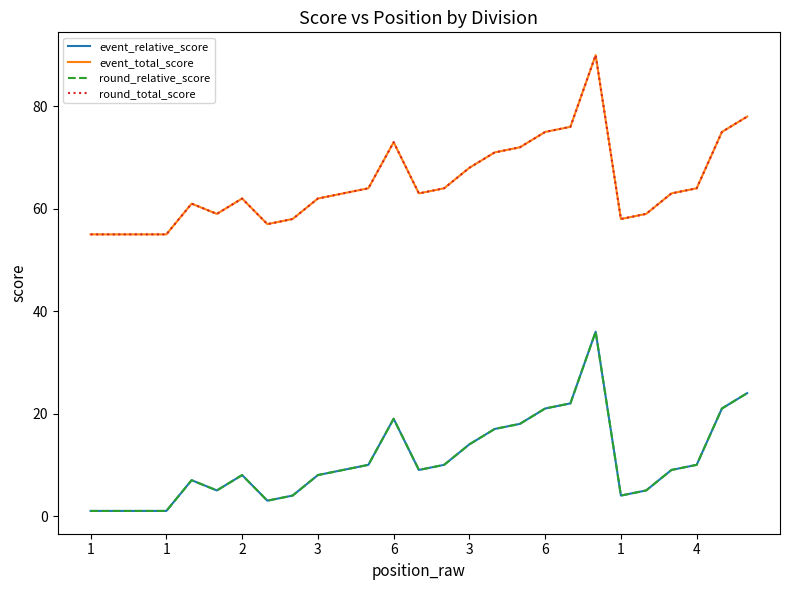

Is this an area chart (filled region under the line)?

No